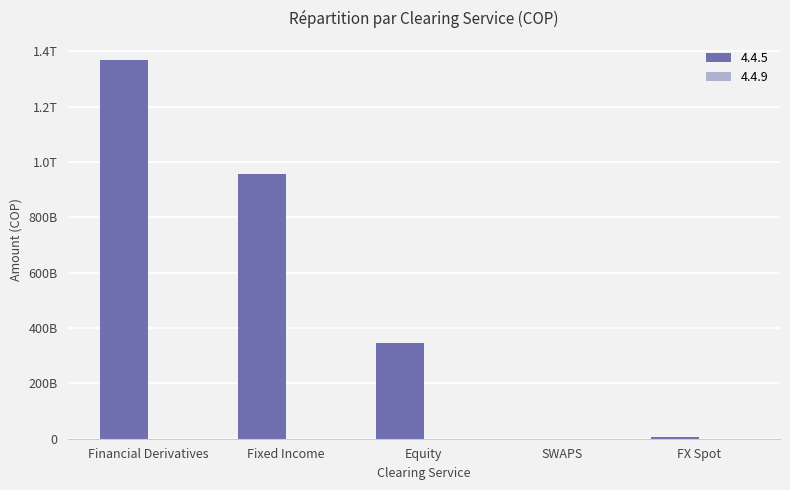

List the labels in order of value, smallest first.

SWAPS, FX Spot, Equity, Fixed Income, Financial Derivatives